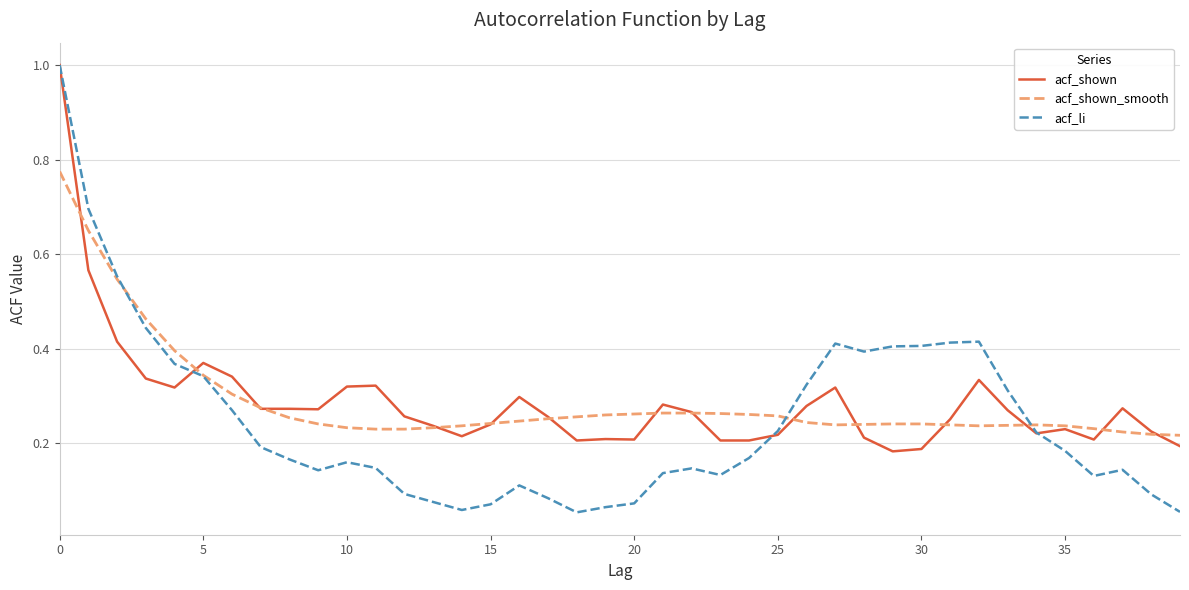

What is the greatest value displayed?

1.0